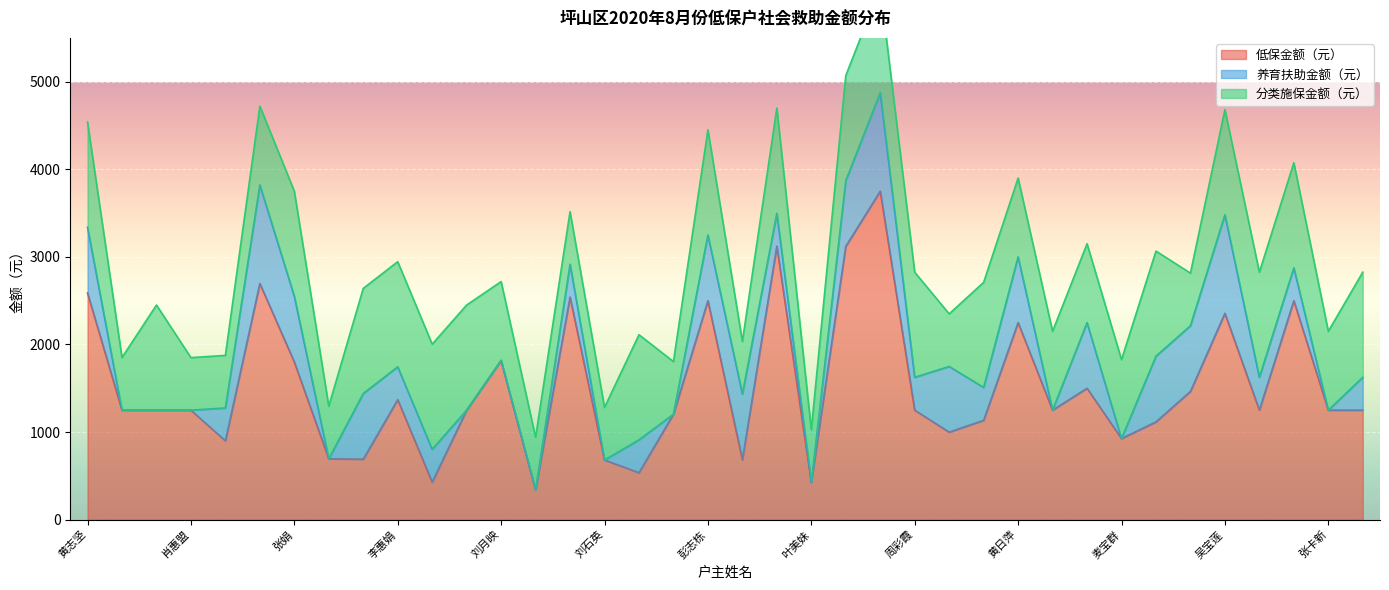

Where is the first local maximum for 低保金额（元）?

黄世美